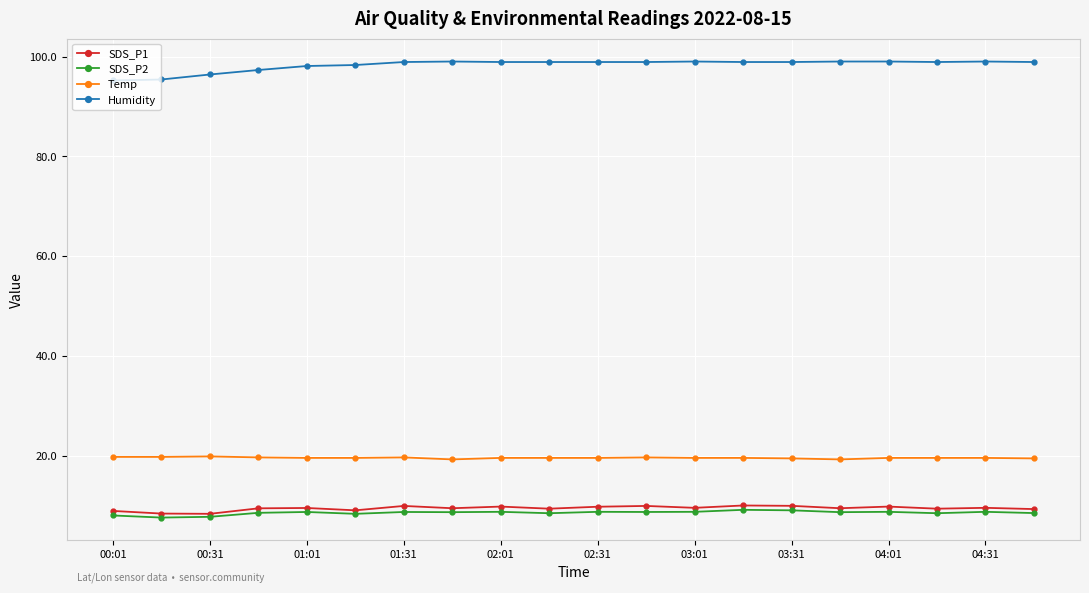

True or false: SDS_P2 has more than 2 interior local peaks.

True